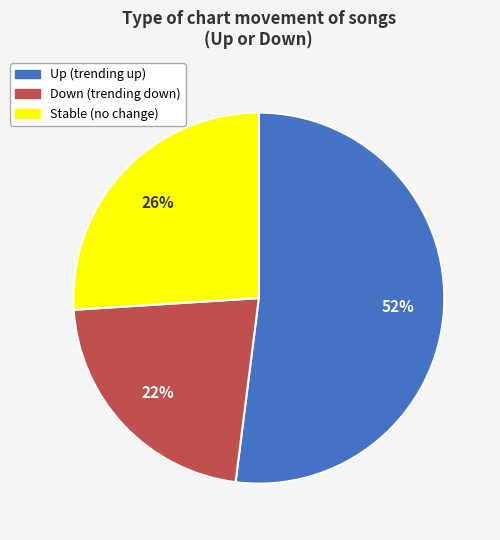

To the nearest percent, what is the average slice percentage?

33%